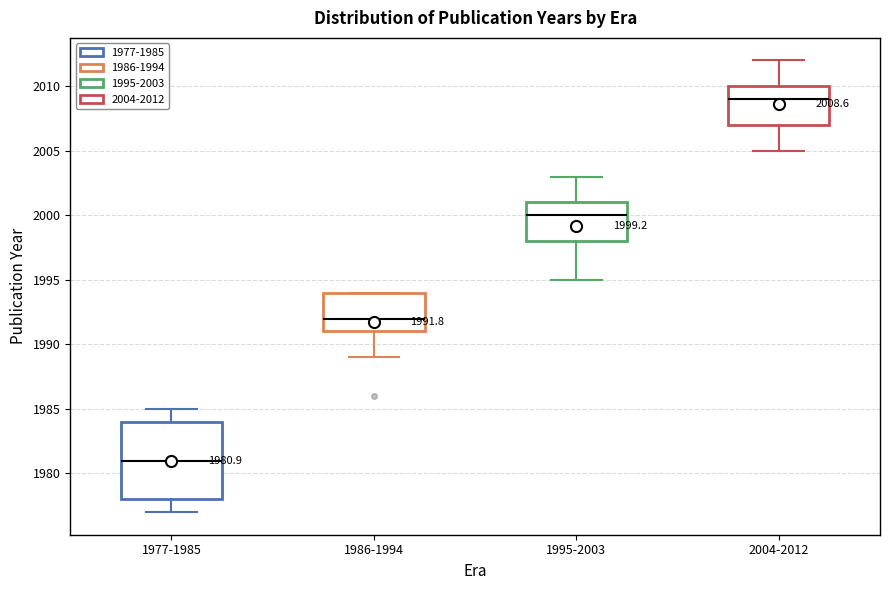

Which box is the tallest, from its lower edge to its upper edge?

1977-1985